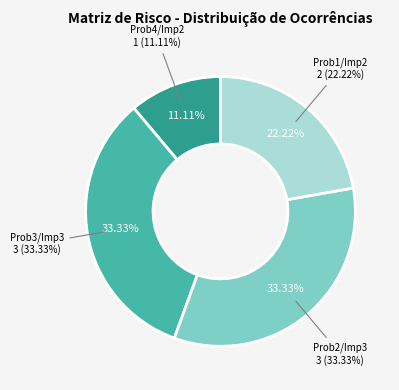

To the nearest percent, what portion does Probabilidade 4, Impacto 2 represent?

11%